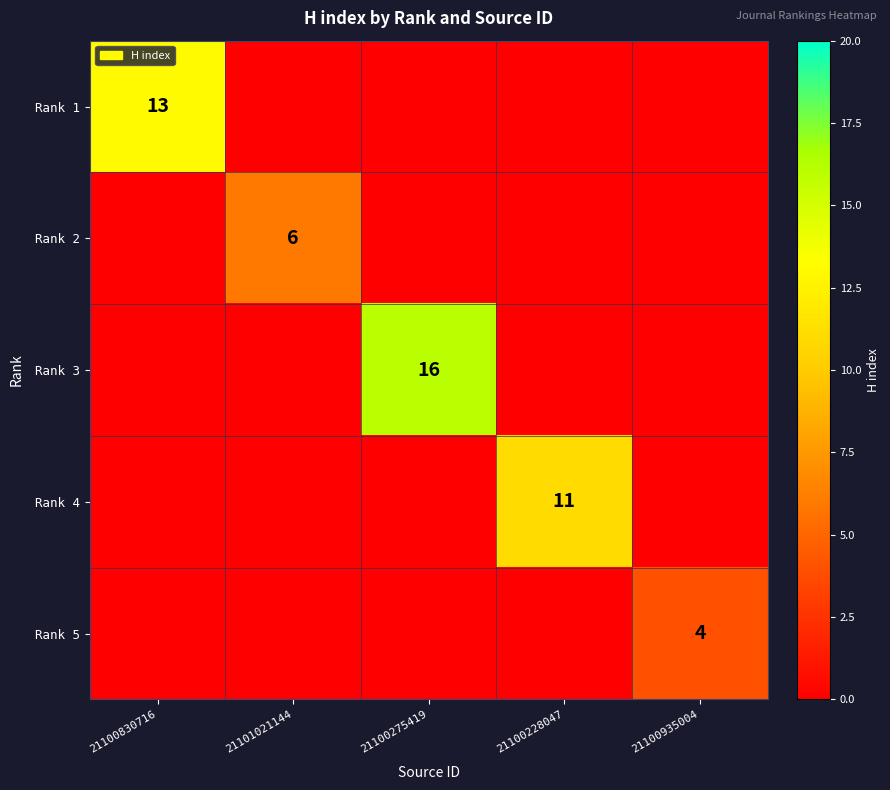

True or false: Rank 2 has a value of 6 at 21101021144.

True